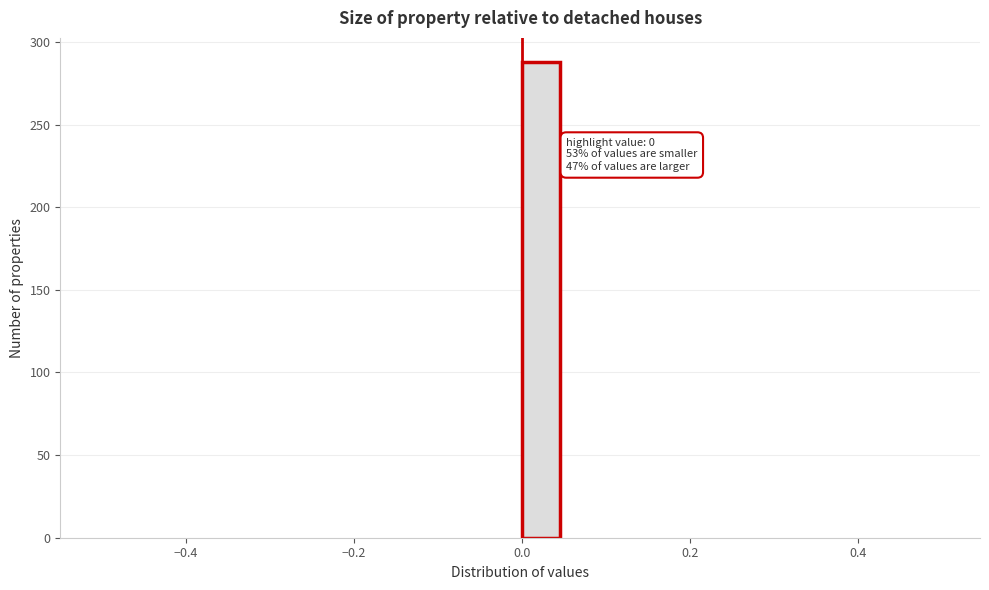

Around what value on the x-axis is the tallest bar? Give the approximate position of its centre, as read against the axis.

0.02